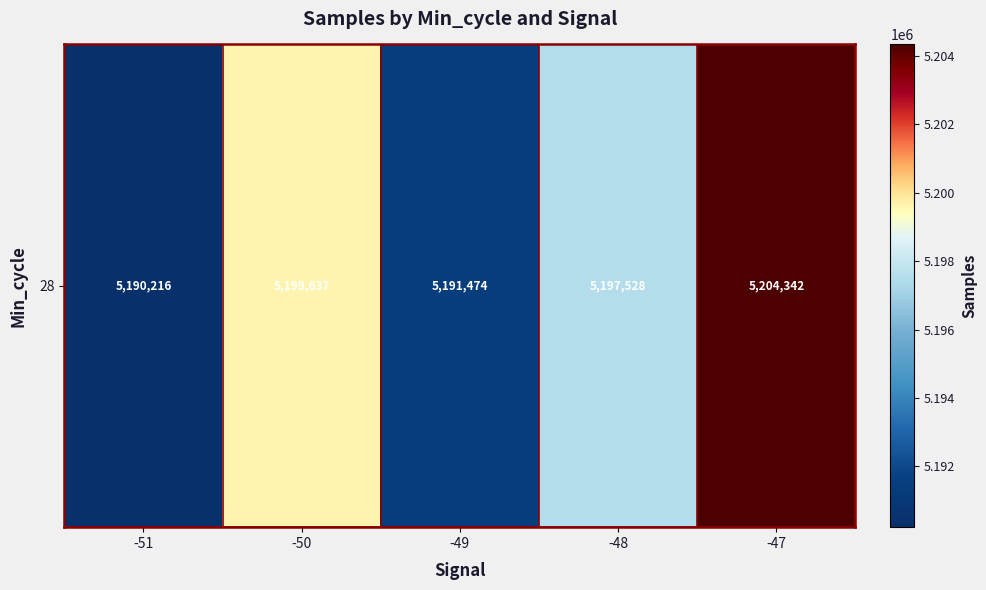

List the labels in order of value, largest first.

-47, -50, -48, -49, -51